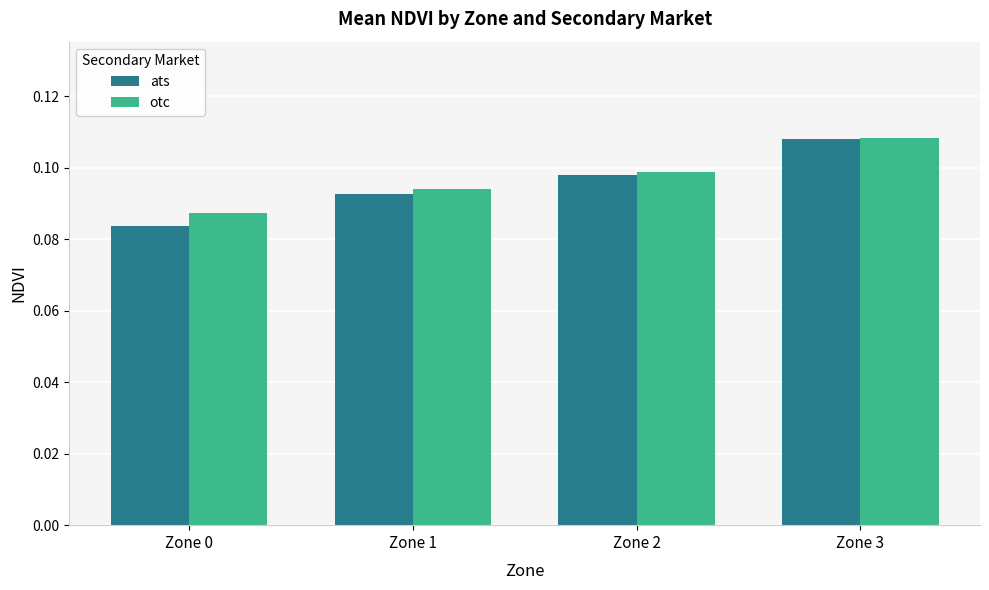

At which category is the sum across all series the highest?

Zone 3